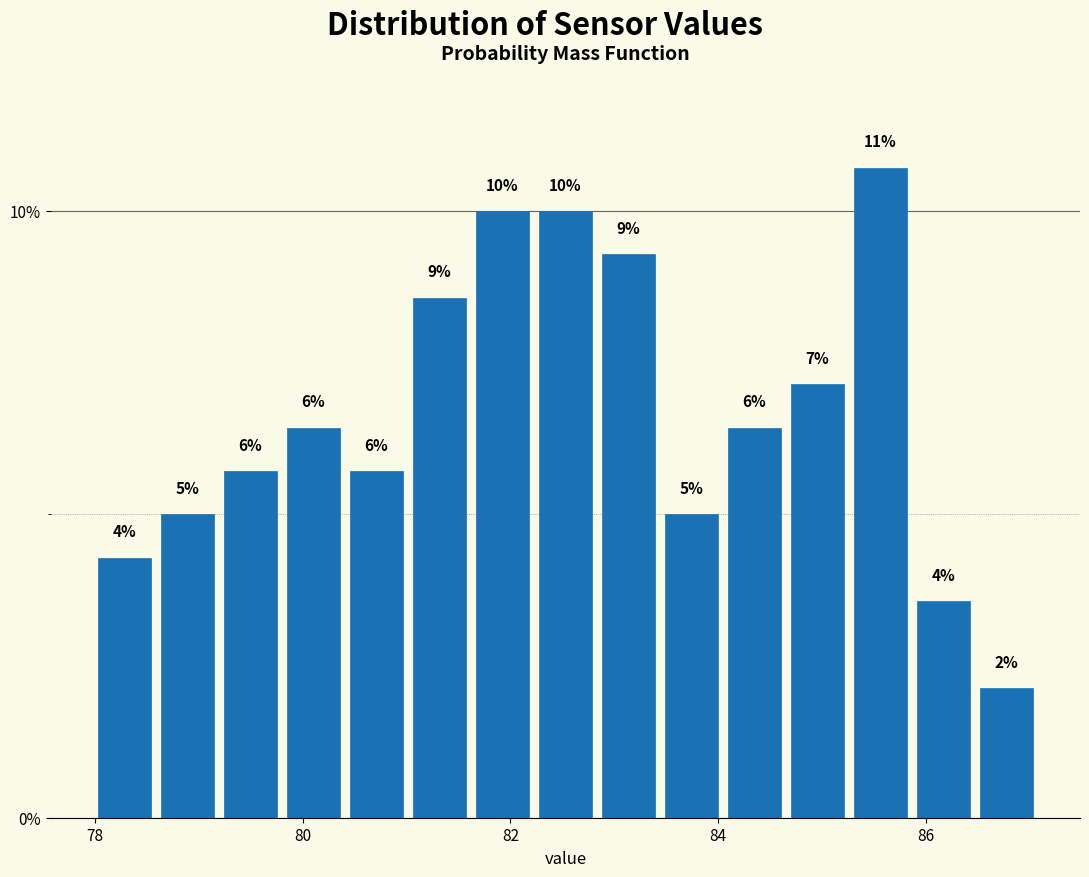

Around what value on the x-axis is the tallest bar? Give the approximate position of its centre, as read against the axis.

85.6